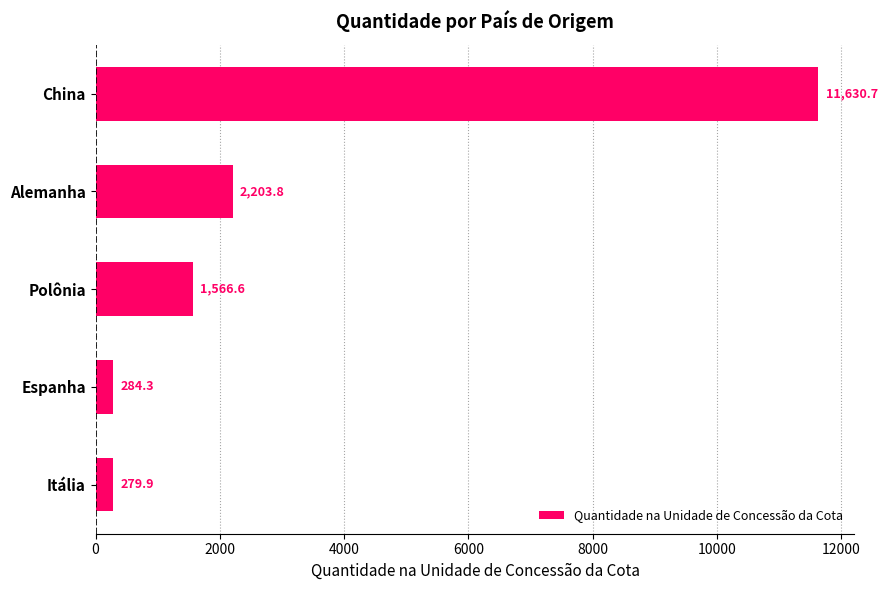

Where is the data nearest to the value 5955?

Alemanha